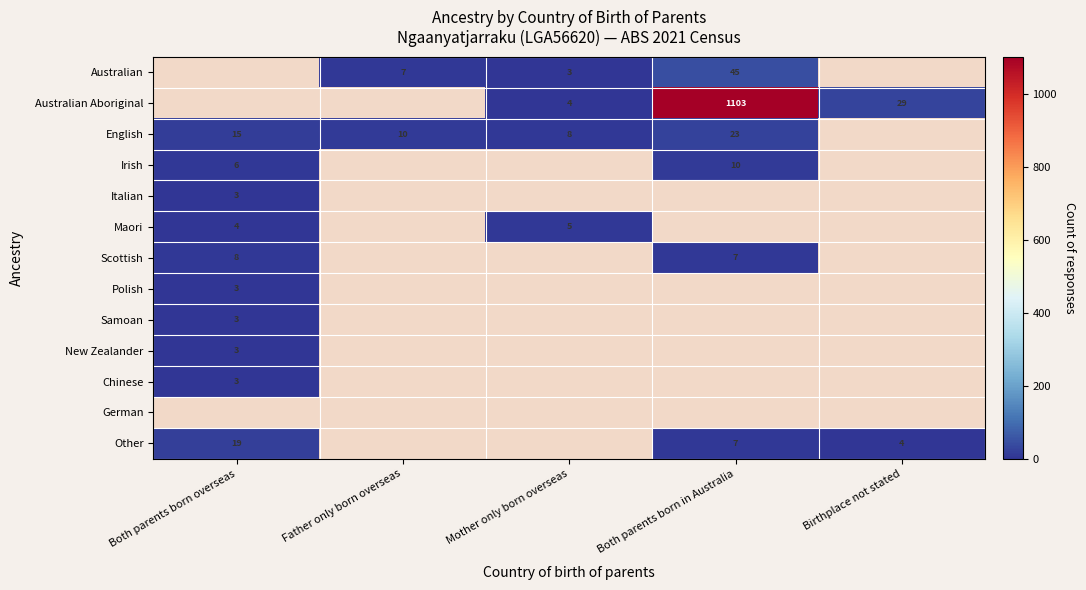

Which category has the highest value across all series?

Both parents born in Australia